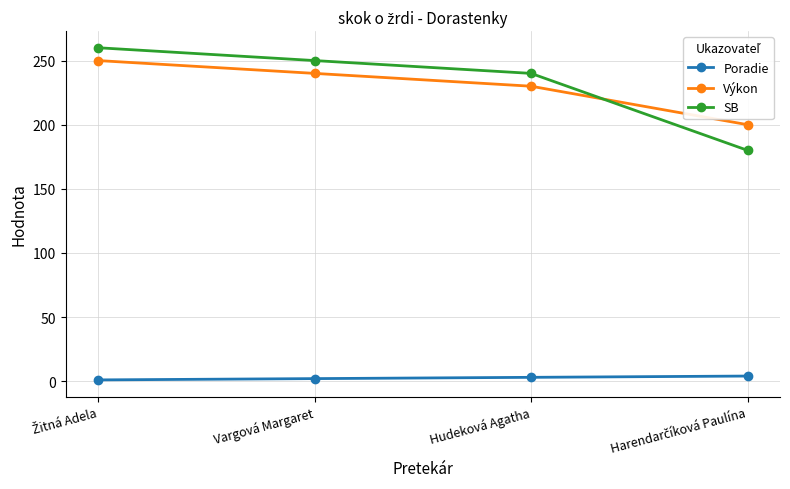

True or false: SB and Poradie cross at least once.

False